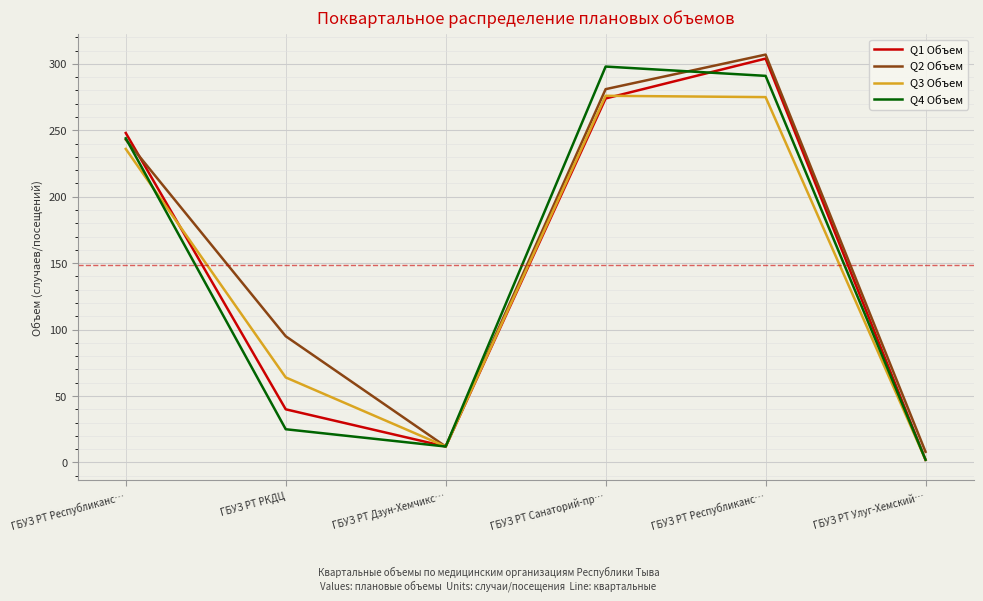

Between ГБУЗ РТ Республиканс… and ГБУЗ РТ Республиканс…, which is larger?

ГБУЗ РТ Республиканс…